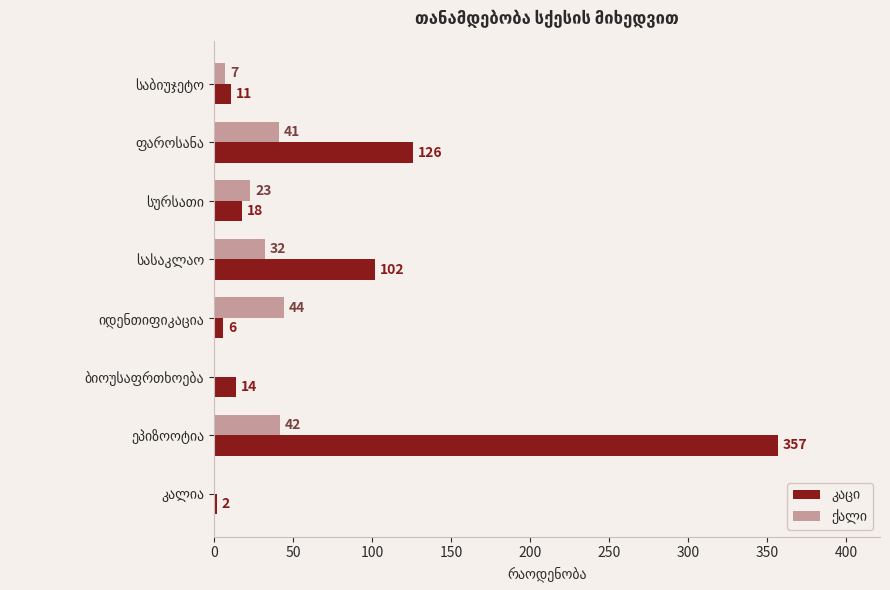

What is the greatest value displayed?

357